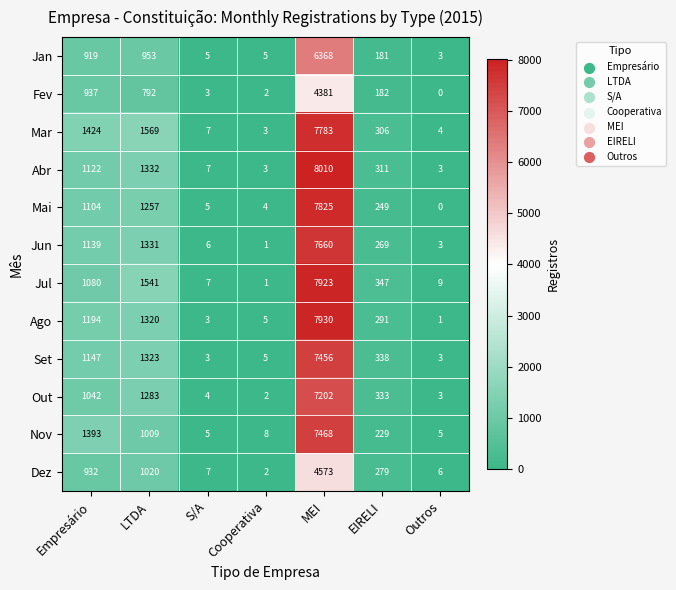

The value of Set at MEI is 11452. True or false?

False